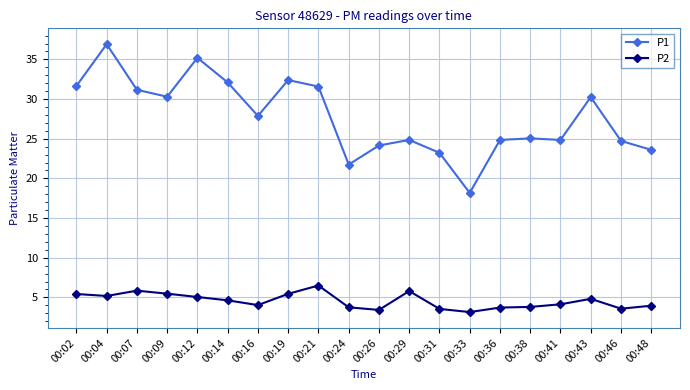

True or false: P2 has a value of 5.8 at 00:29.

True